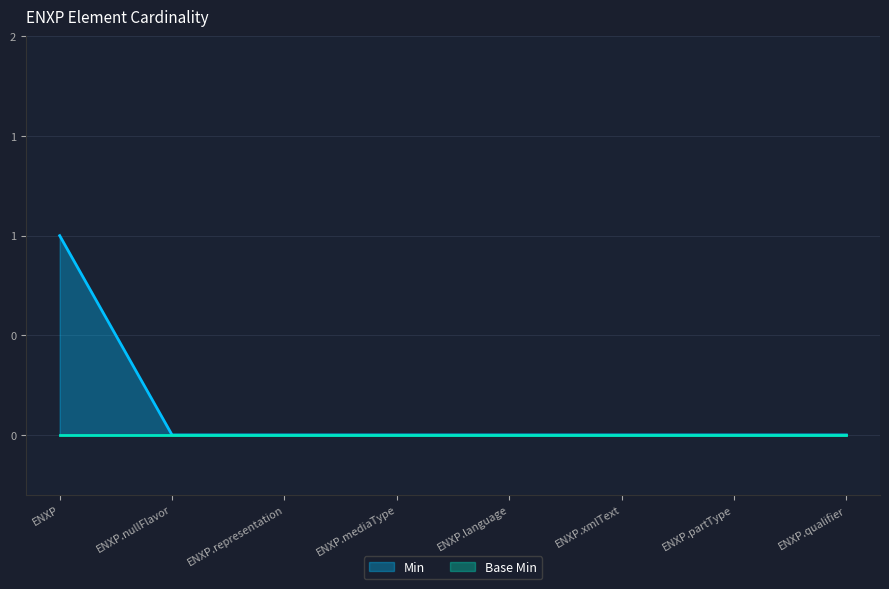

At which category does the chart reach its minimum across all series?

ENXP.nullFlavor